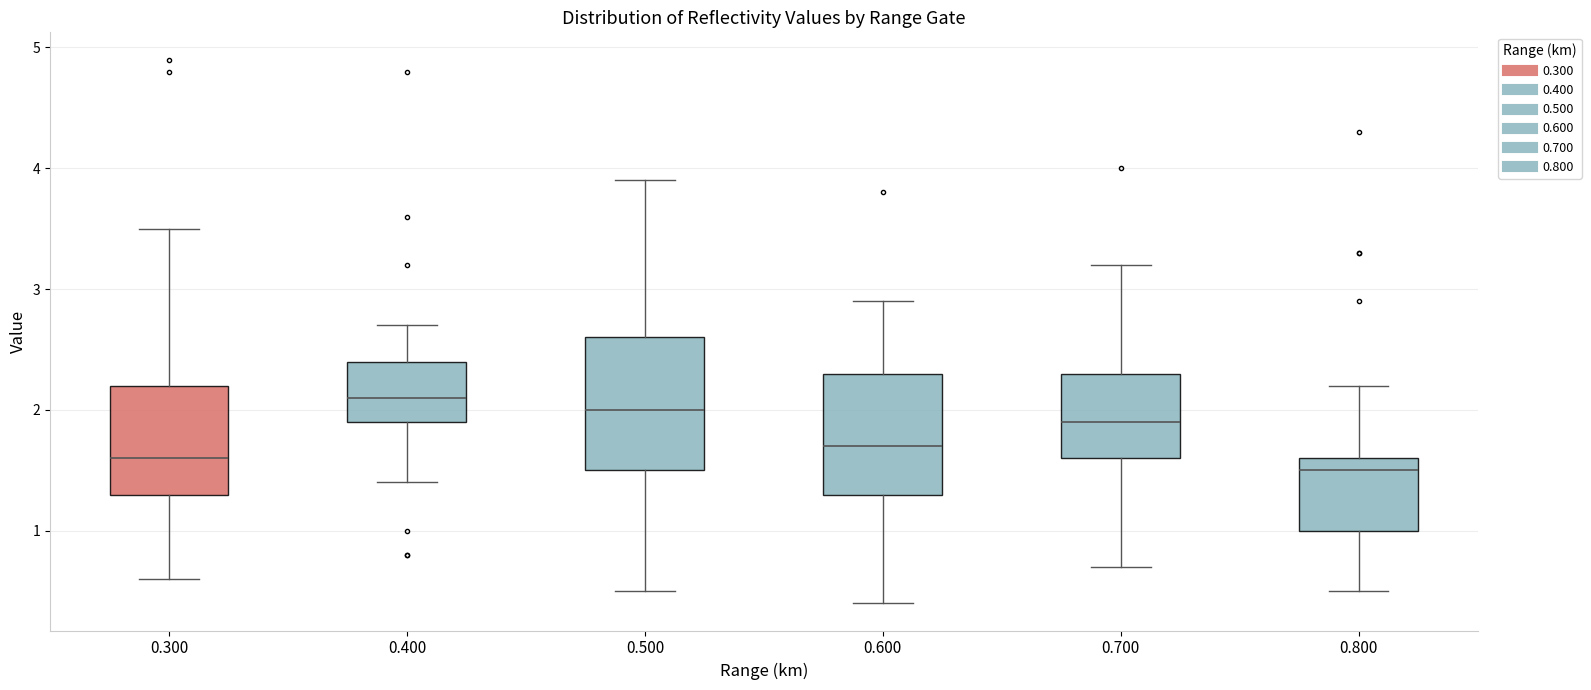

Reading left to right, transcribe this box plot: for each box, give where its median line is, the range the box spans, and where its two whiskers end, as read against the y-axis. The values are not printed on the chart, so give them approximately, as read against the axis.

0.300: median 1.6, box 1.3 to 2.2, whiskers 0.6 to 3.5
0.400: median 2.1, box 1.9 to 2.4, whiskers 1.4 to 2.7
0.500: median 2.0, box 1.5 to 2.6, whiskers 0.5 to 3.9
0.600: median 1.7, box 1.3 to 2.3, whiskers 0.4 to 2.9
0.700: median 1.9, box 1.6 to 2.3, whiskers 0.7 to 3.2
0.800: median 1.5, box 1.0 to 1.6, whiskers 0.5 to 2.2